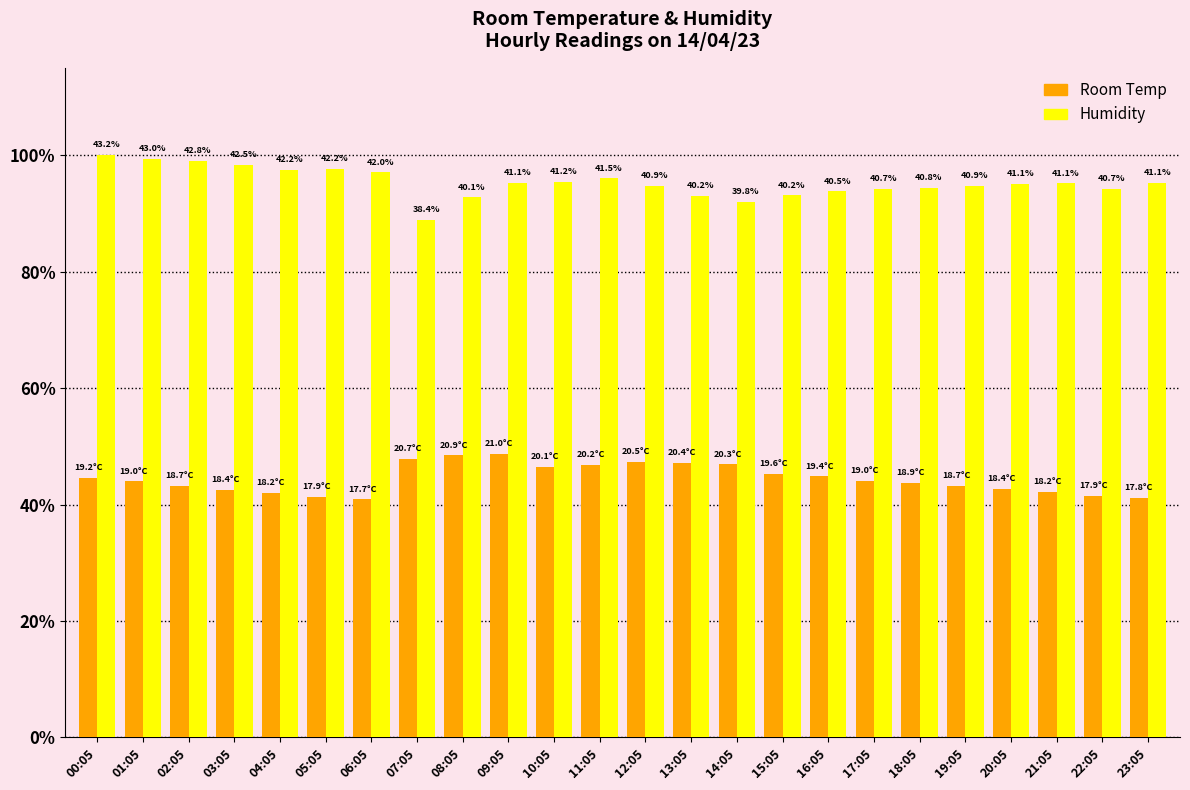

What is the value of the Room Temp bar at the 7th from the left?

0.4